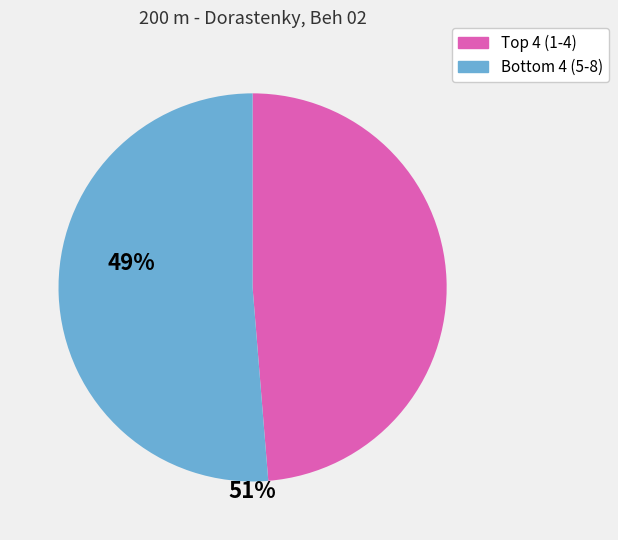

Count the number of slices in the pie.

2